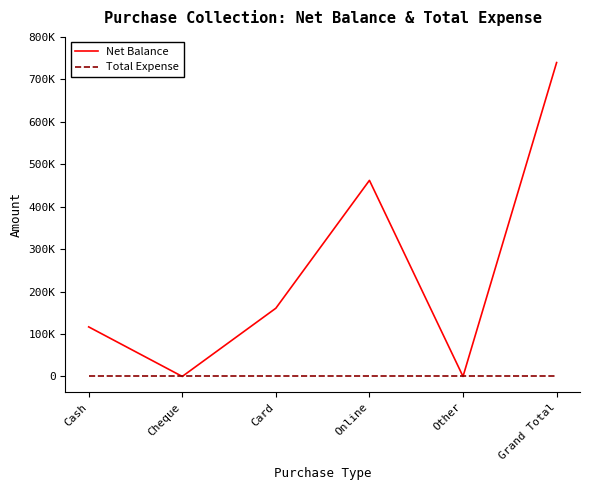

What is the label of the 1st point from the left?

Cash